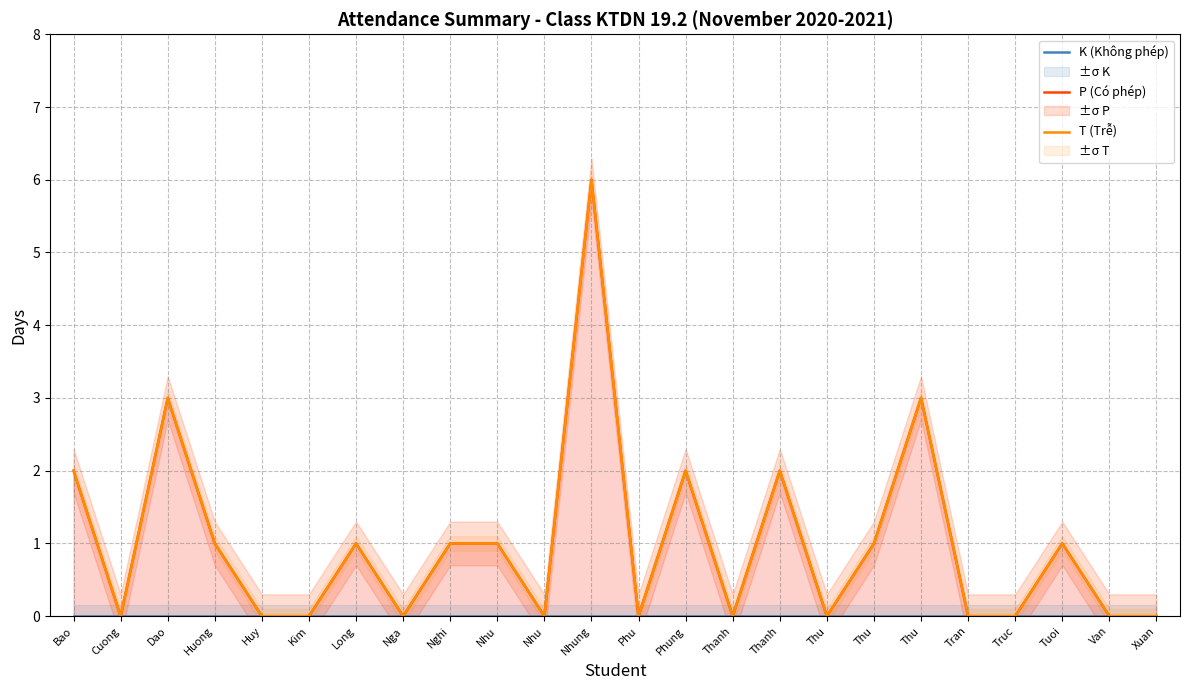

True or false: T (Trễ) has a value of 4 at Bao.

False